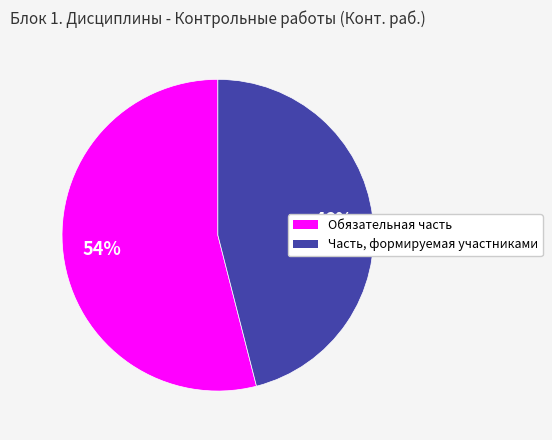

What is the ratio of the value at Обязательная часть to the value at Часть, формируемая участниками?

1.2